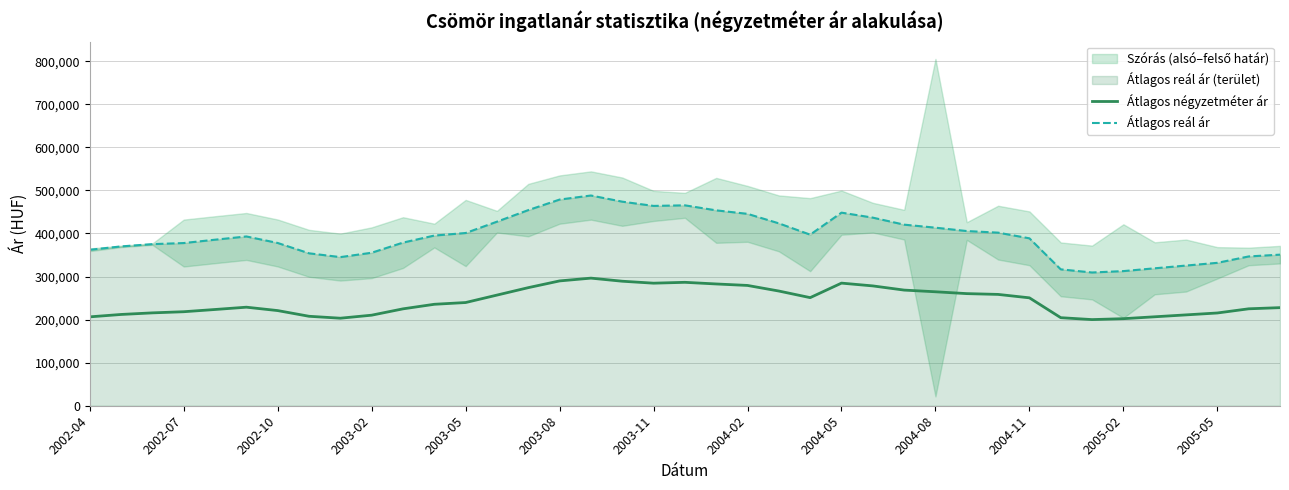

Does the chart display data point markers on the line(s)?

No